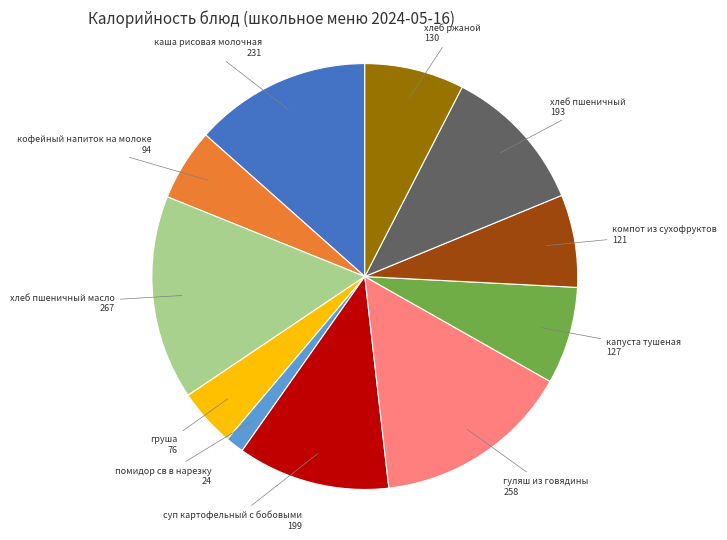

Is there any slice that represents more than half of the pie?

No